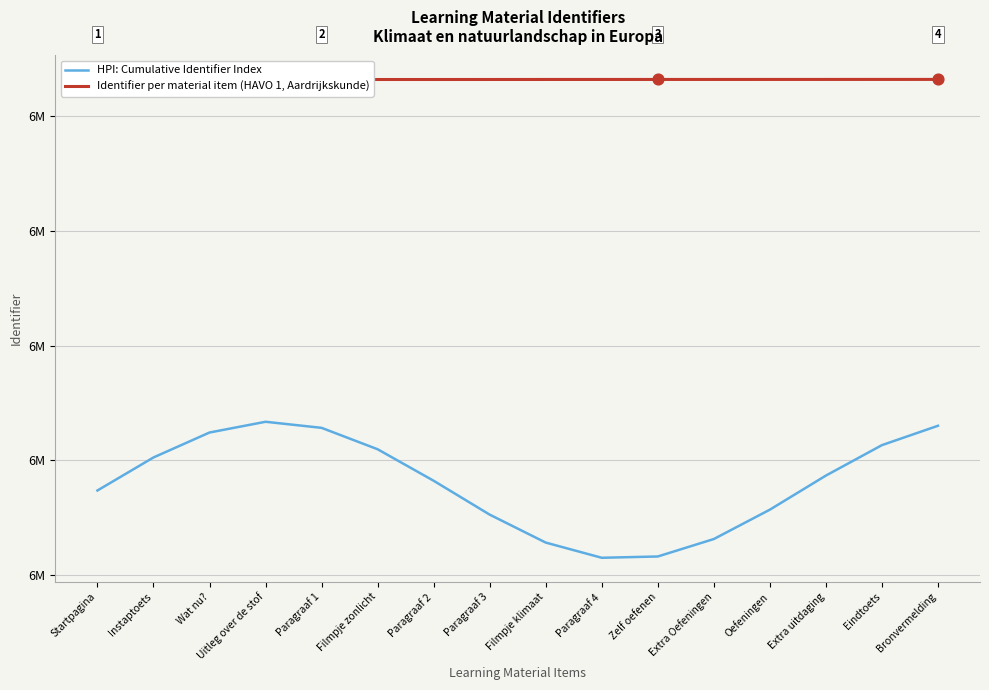

Which series contains the highest Y value?

Identifier per material item (HAVO 1, Aardrijkskunde)